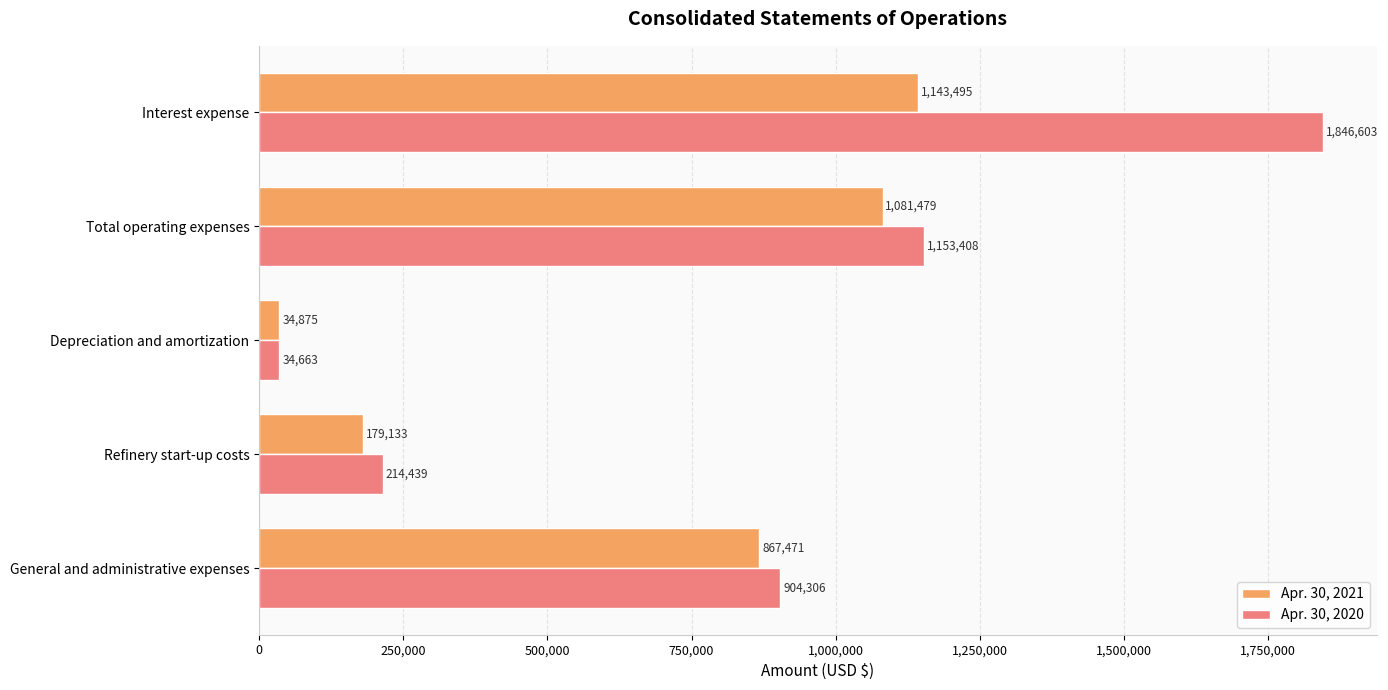

What are all the series names shown in the legend?

Apr. 30, 2021, Apr. 30, 2020